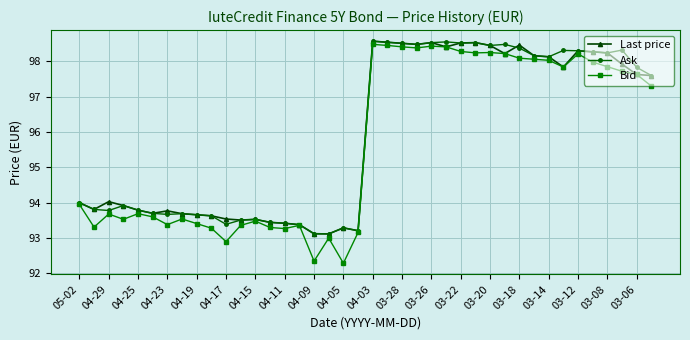

Count the number of data series in this chart.

3